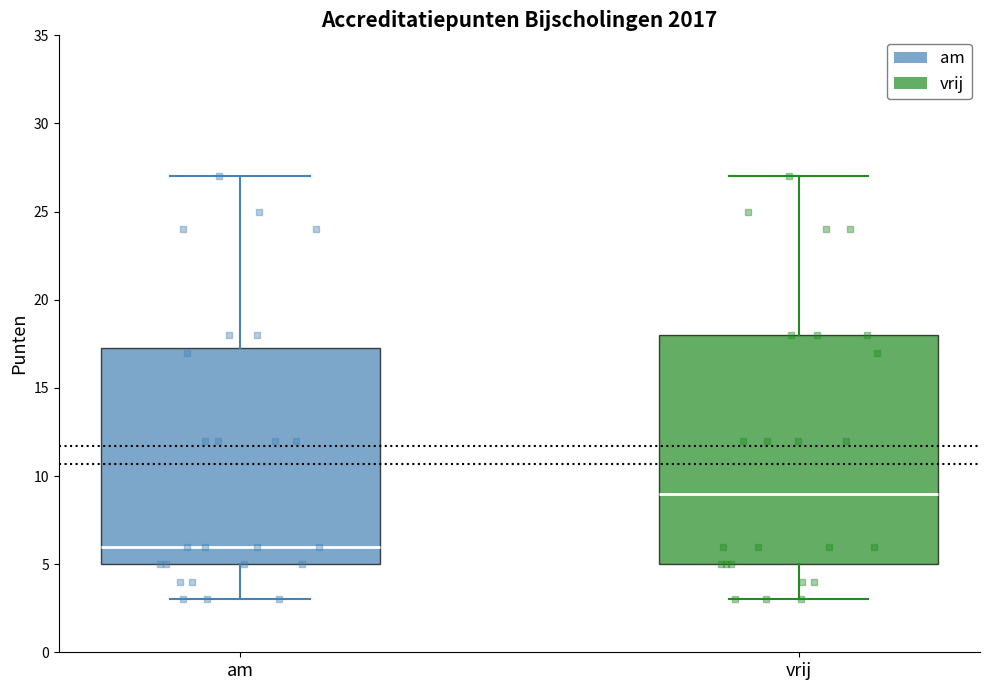

Where does the upper whisker of the box for vrij end on the y-axis? The values are not printed on the chart, so give them approximately, as read against the axis.

27.0